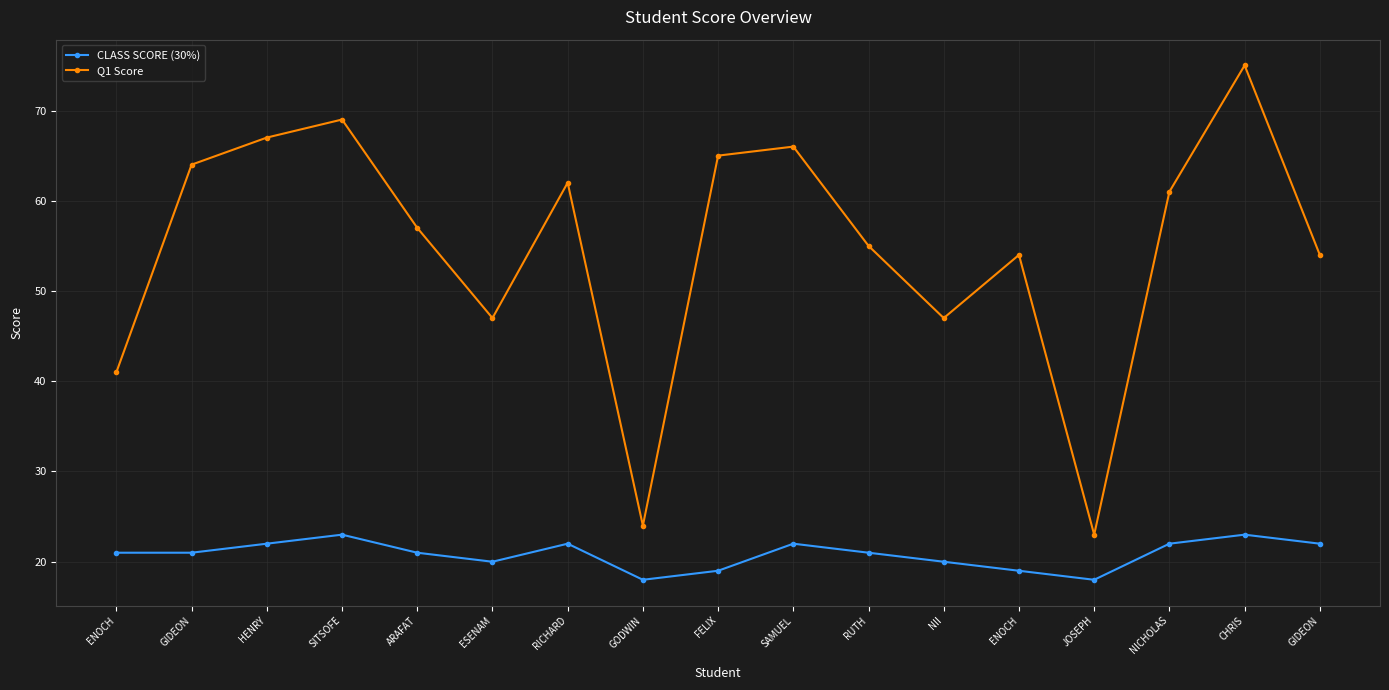

Reading left to right, transcribe all the data shown in this chart.

CLASS SCORE (30%): 21	21	22	23	21	20	22	18	19	22	21	20	19	18	22	23	22
Q1 Score: 41	64	67	69	57	47	62	24	65	66	55	47	54	23	61	75	54